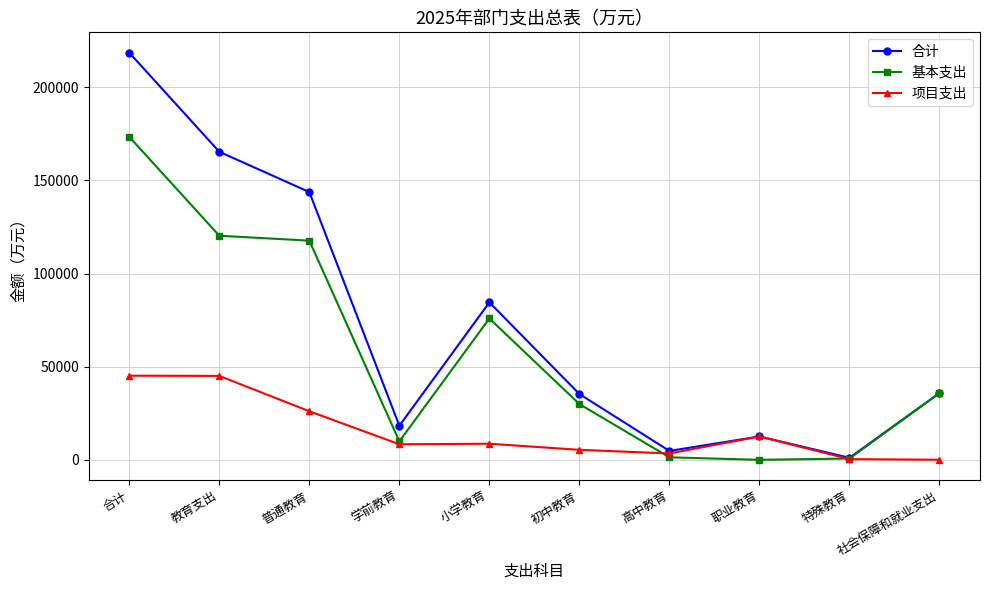

Which series has the largest total across all categories?

合计